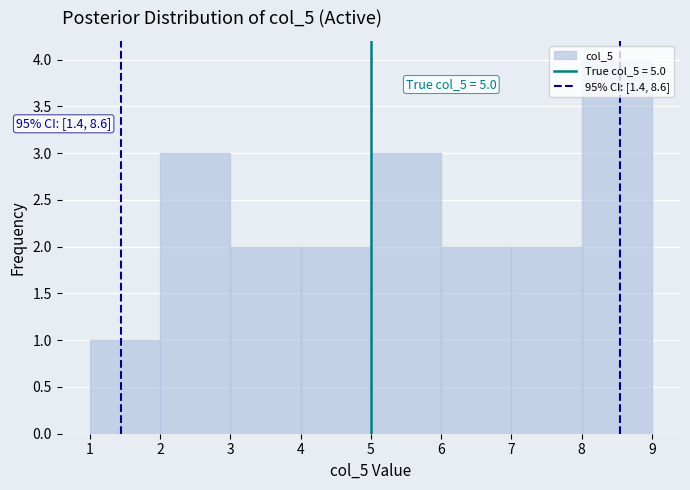

Over which range of the x-axis is the bar tallest?

8 to 9